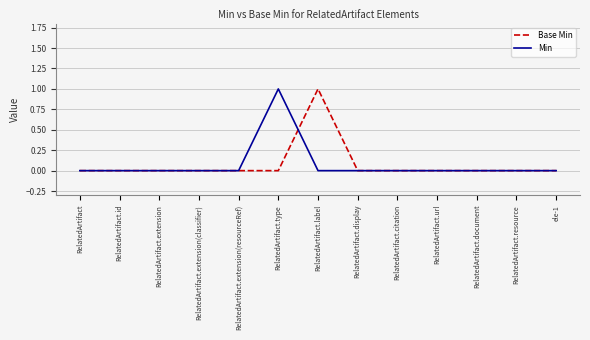

What are all the series names shown in the legend?

Base Min, Min